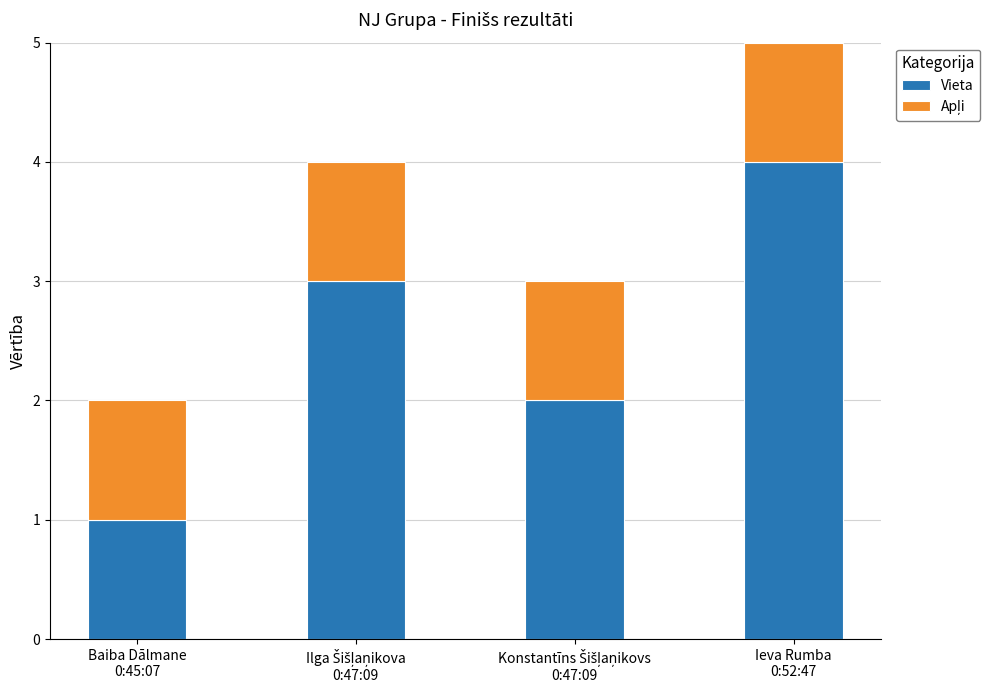

What is the difference between the maximum and minimum values in the Vieta series?

3